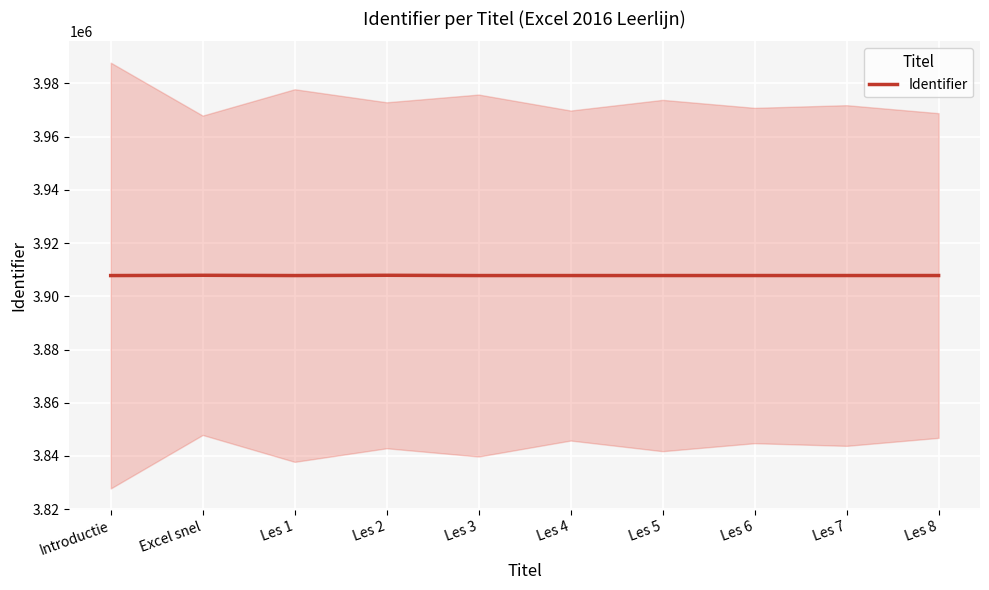

True or false: the data shows 1790463 at Les 8.

False